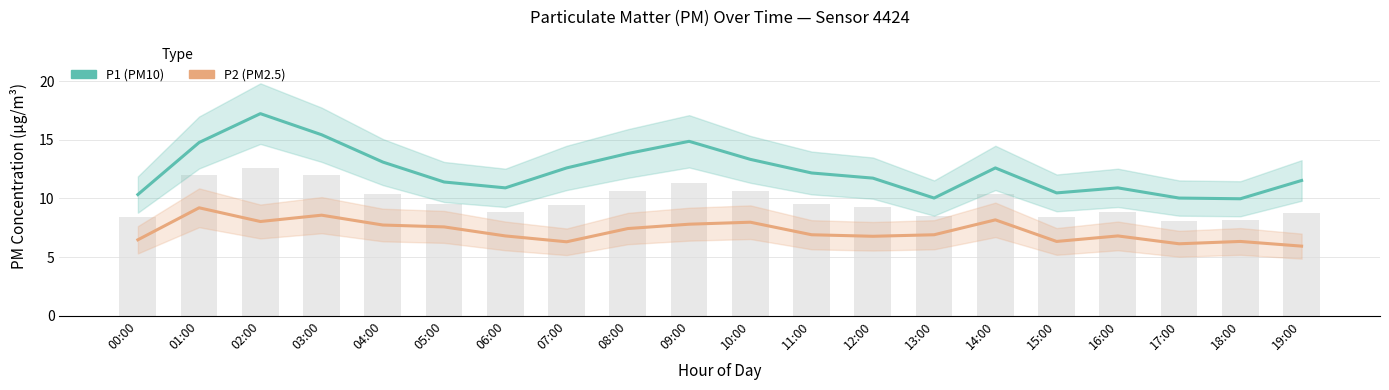

What position from the right is 19:00?

1